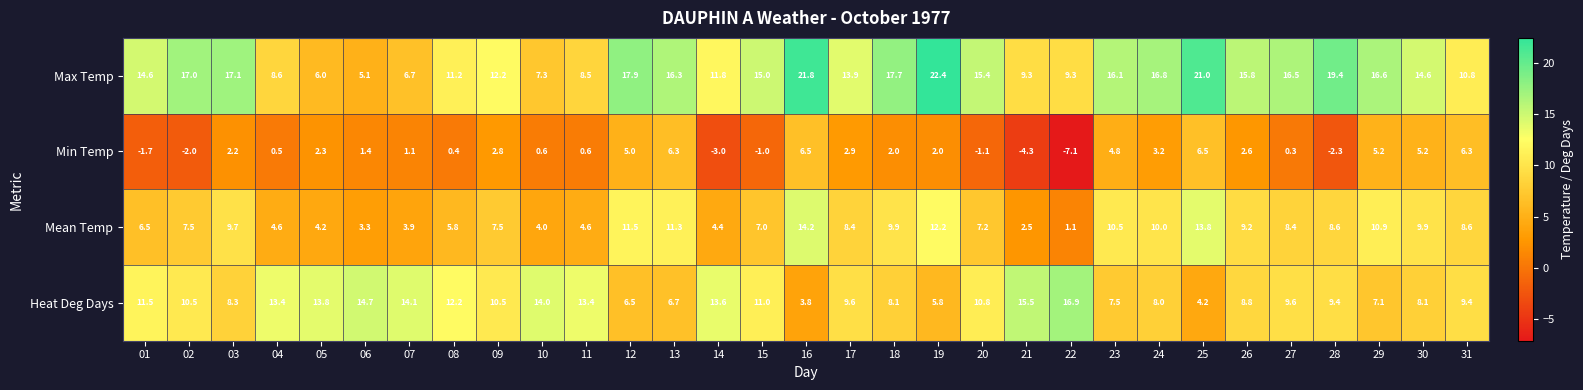

What is the total value across all series at 12?

40.9